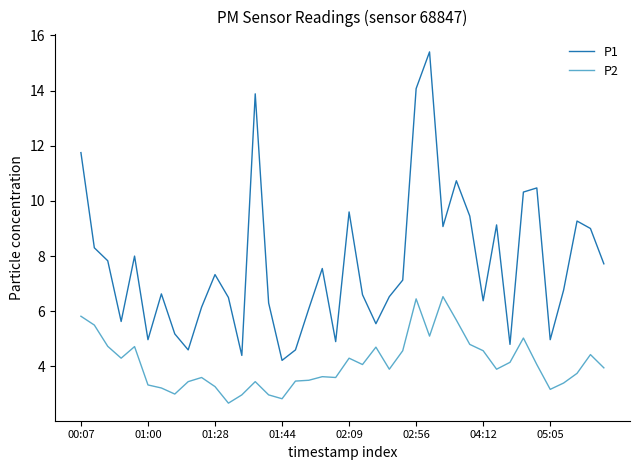

True or false: P2 and P1 intersect in this chart.

False